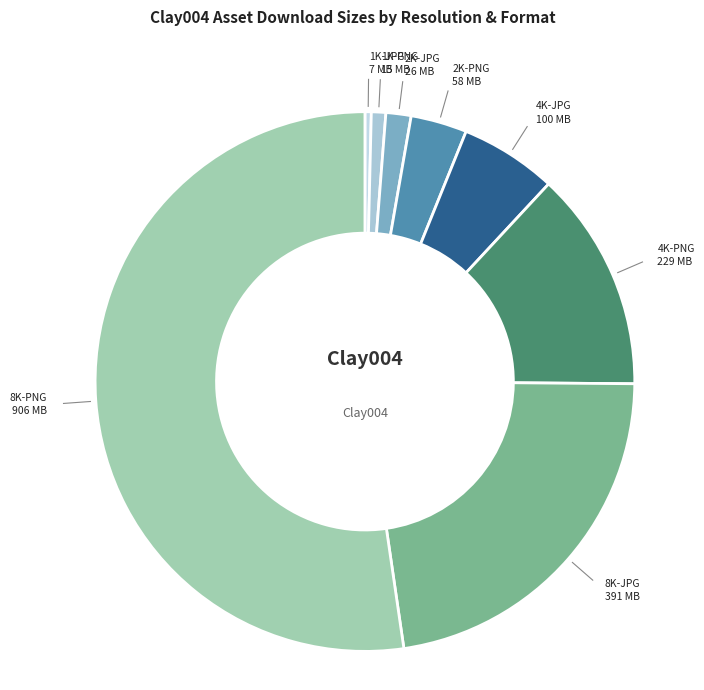

The 4K-JPG slice represents 1% of the pie. True or false?

False